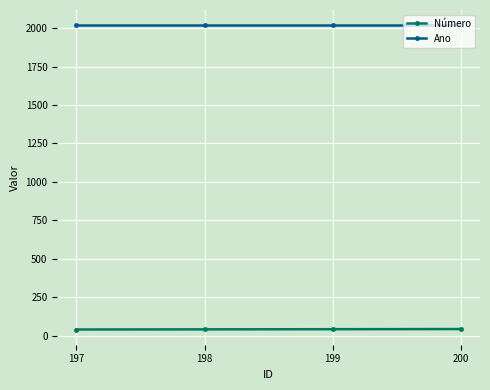

What is the lowest value of the Ano series?

2019